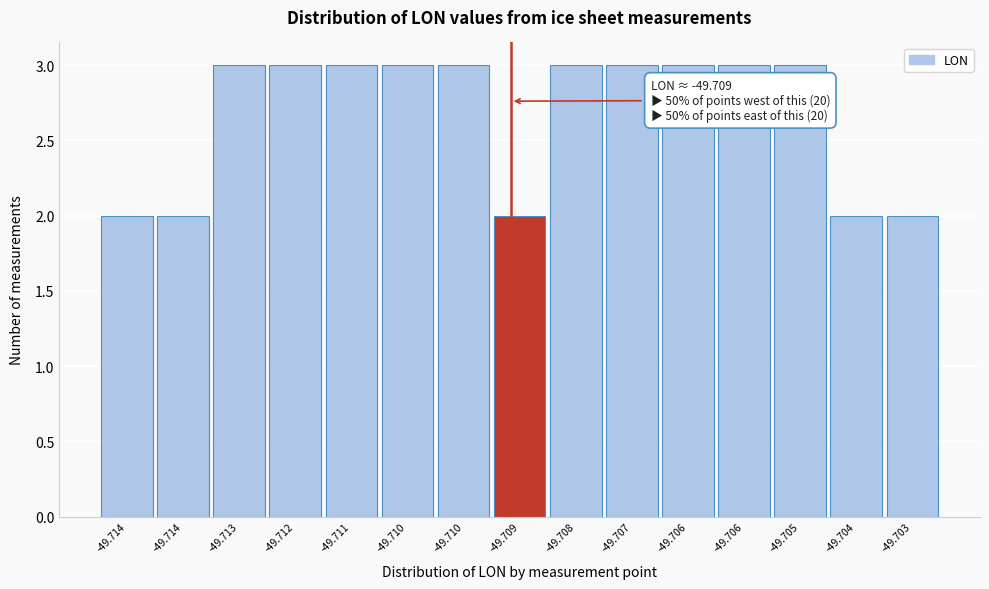

How many bars are there in total?

15